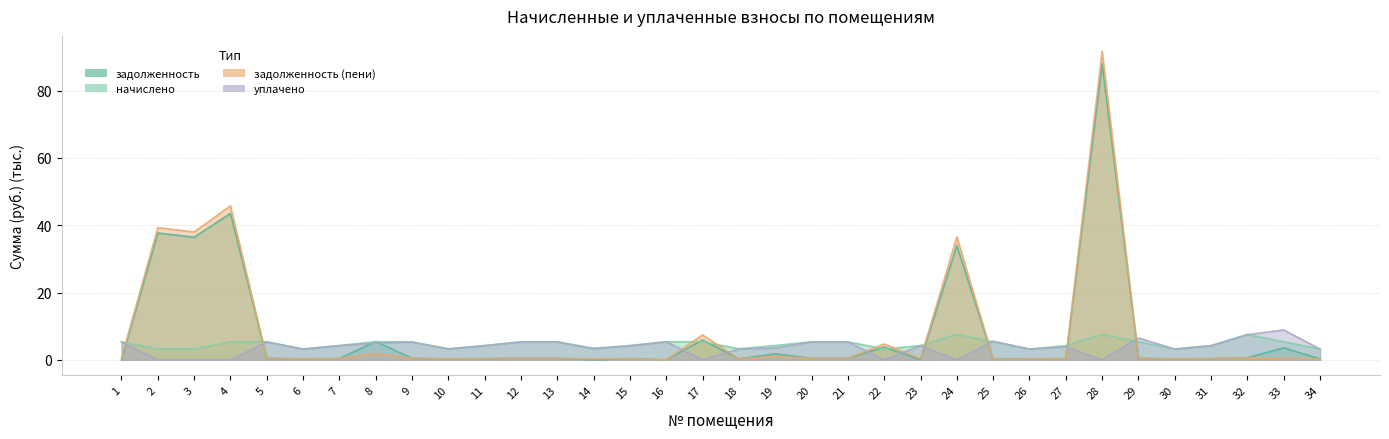

The задолженность series shows 0.3 at 32. True or false?

False